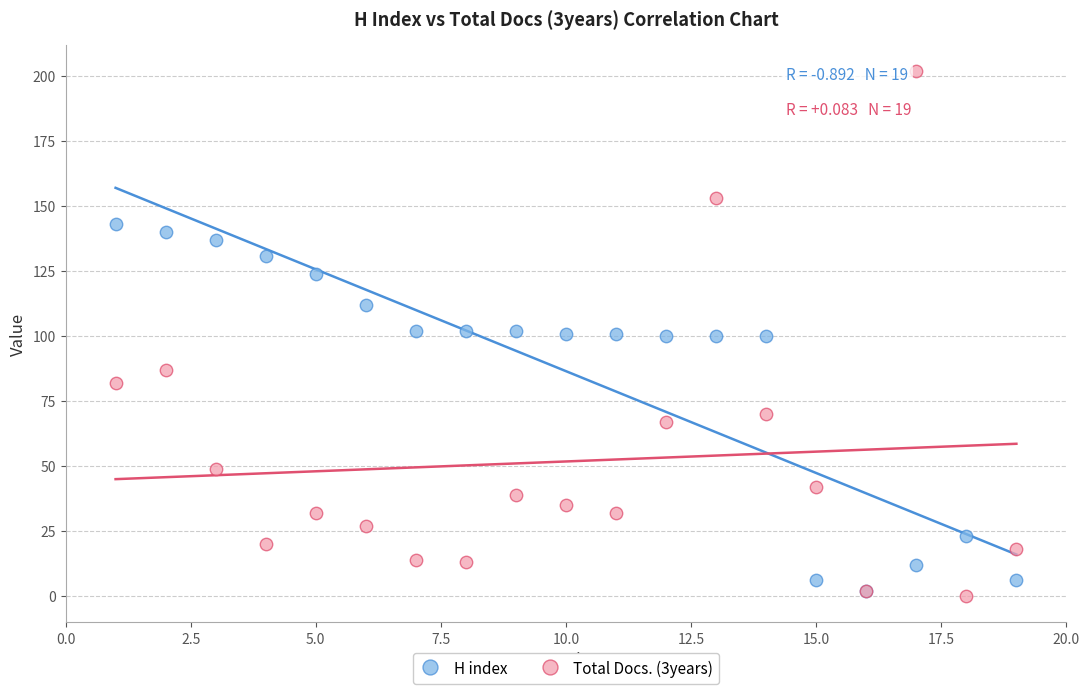

Which series contains the lowest Y value?

Total Docs. (3years)